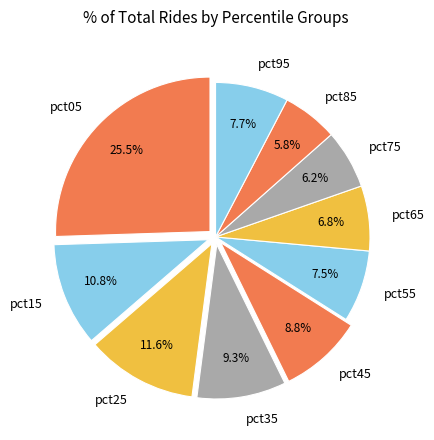

To the nearest percent, what portion does pct75 represent?

6%